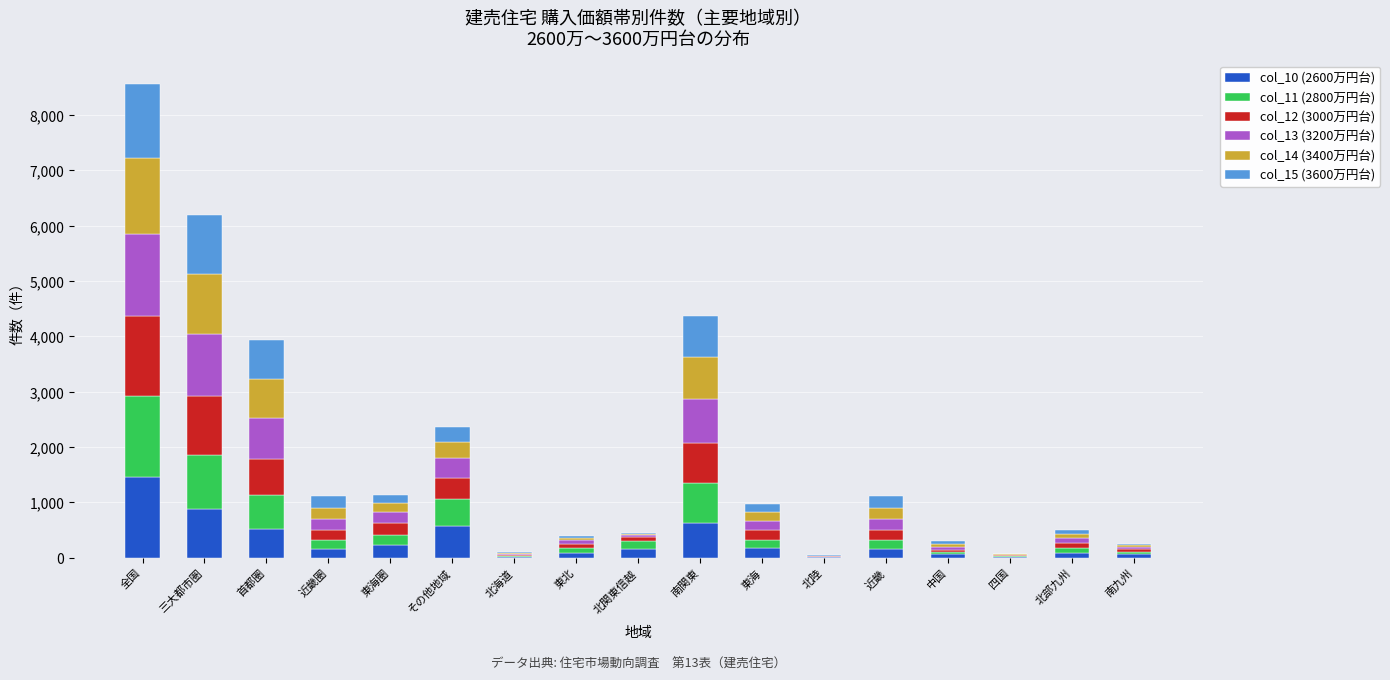

At which label does col_10 (2600万円台) reach its peak?

全国